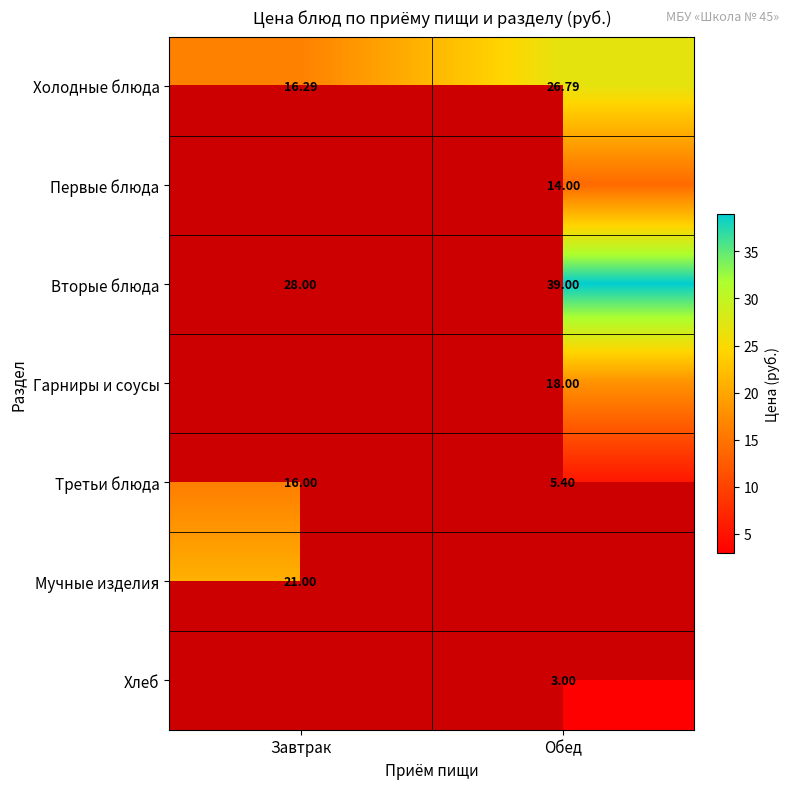

True or false: Вторые блюда has a value of 28.0 at Завтрак.

True